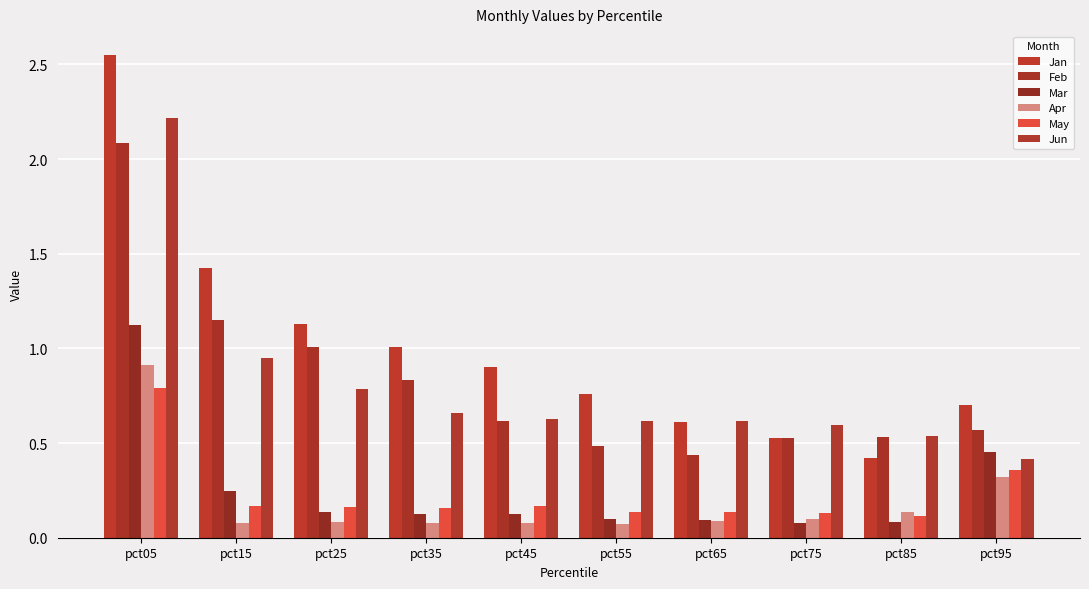

How many bars are there in each group?

6